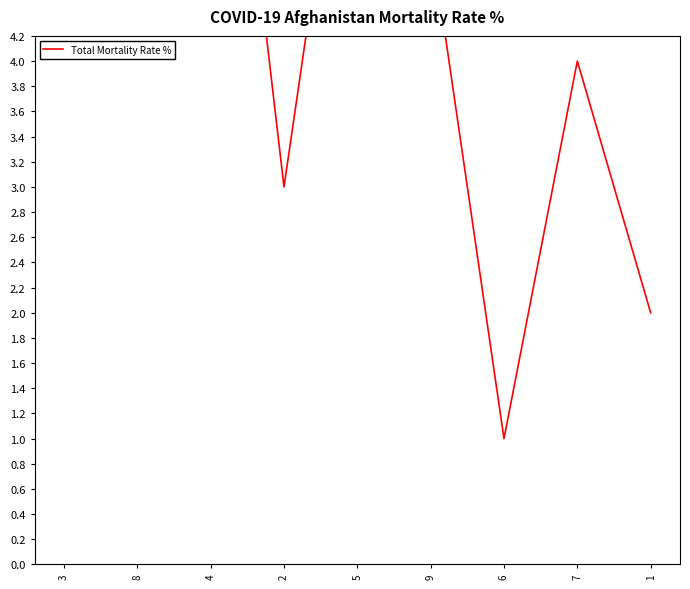

Count the number of values greater than 5.

4